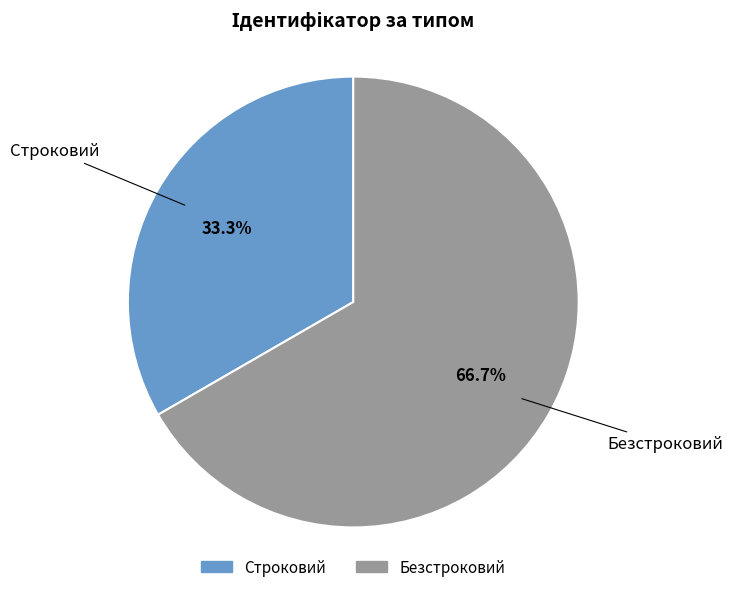

What percentage is the Строковий slice, to the nearest percent?

33%